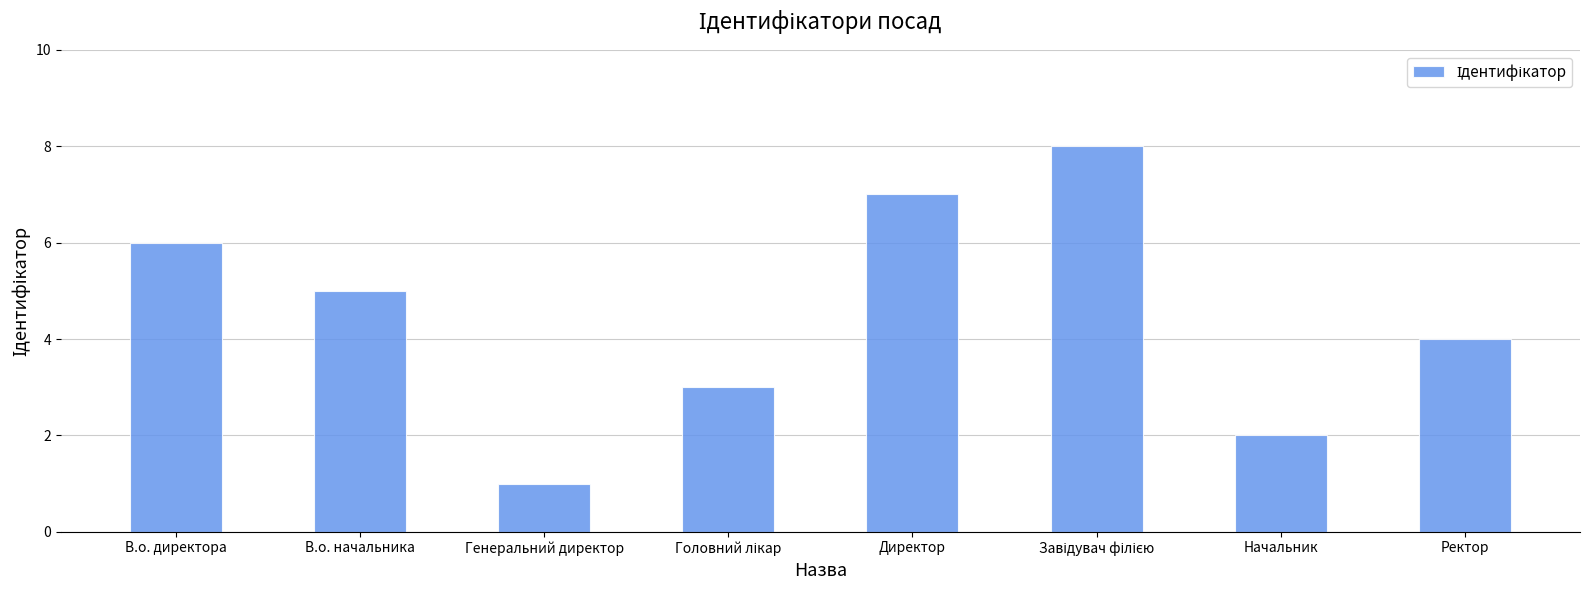

Where is the data nearest to the value 4?

Ректор